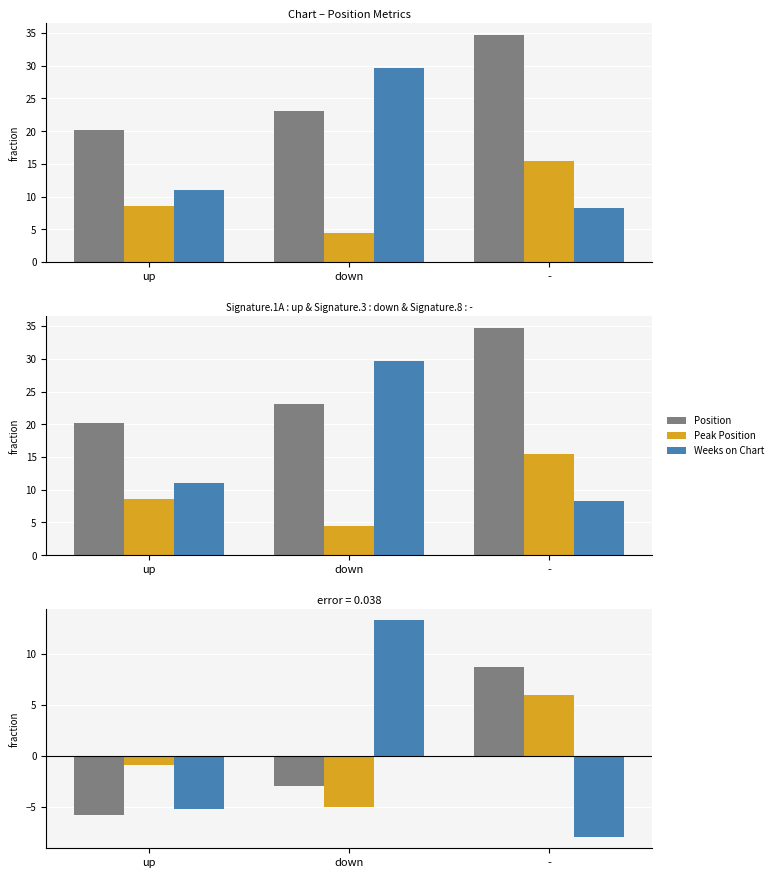

What is the value of the Position bar at the 3rd from the left?

8.7